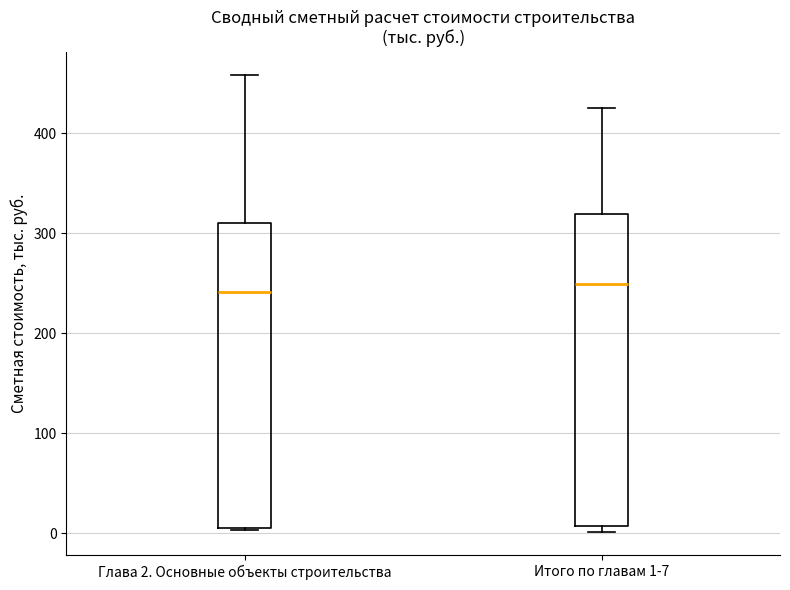

Where is the lower edge of the box for Итого по главам 1-7 on the y-axis? The values are not printed on the chart, so give them approximately, as read against the axis.

10